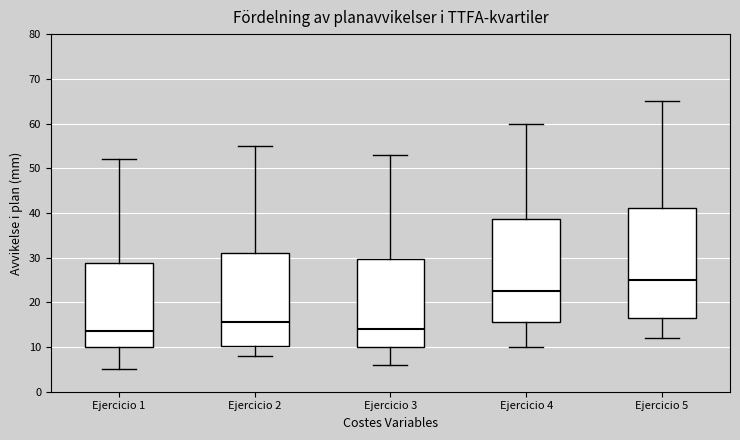

Where does the lower whisker of the box for Ejercicio 1 end on the y-axis? The values are not printed on the chart, so give them approximately, as read against the axis.

5